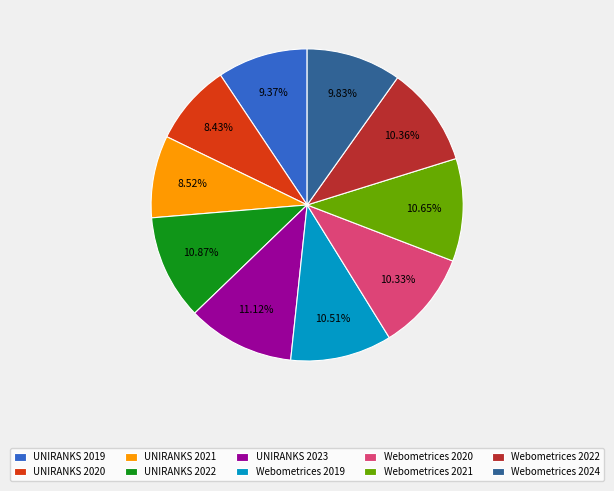

Is there a majority slice in this chart?

No